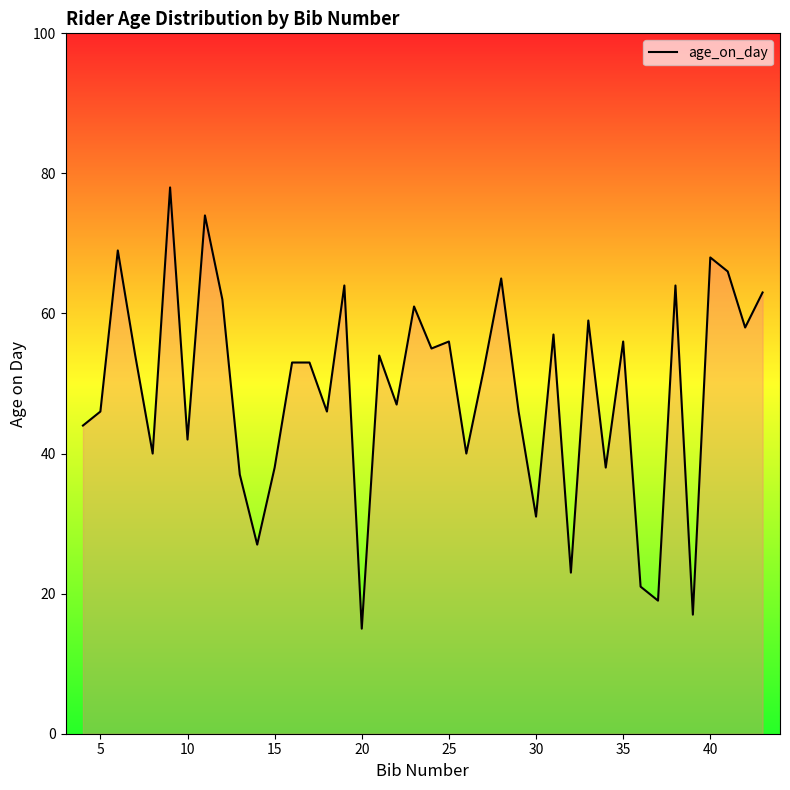

What is the difference between the maximum and minimum values?

63